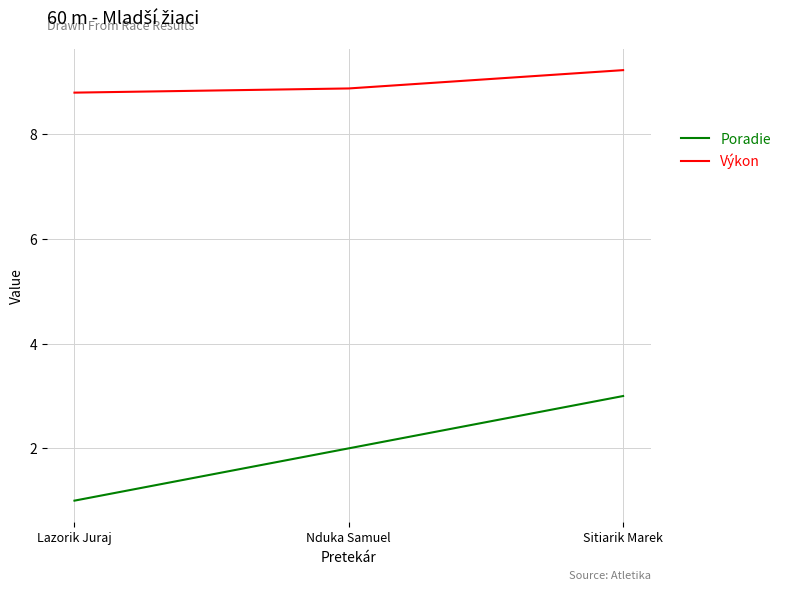

What are all the series names shown in the legend?

Poradie, Výkon